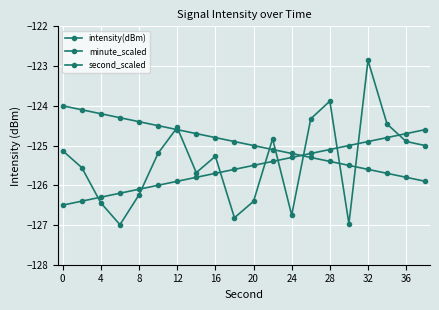

After their last crossing, which series has the higher values: second_scaled or minute_scaled?

second_scaled